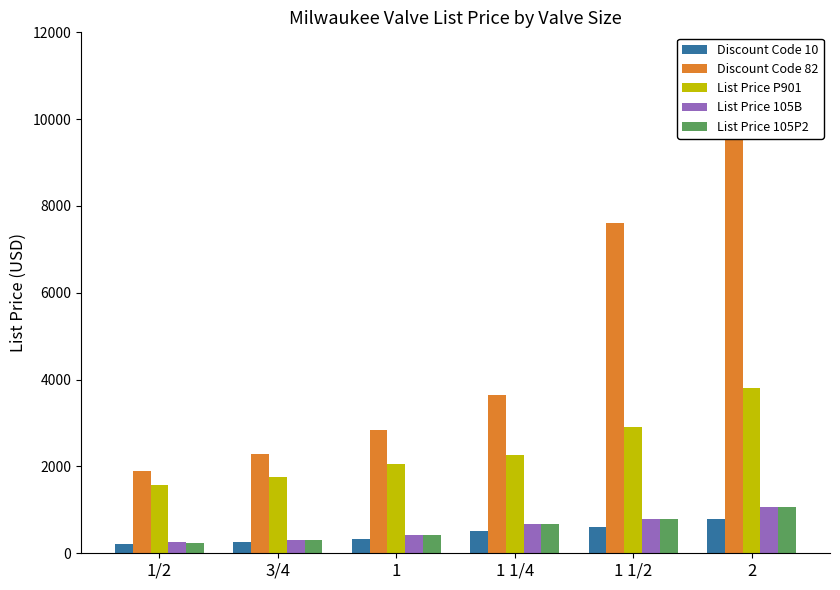

What is the minimum value for List Price 105P2?

242.8